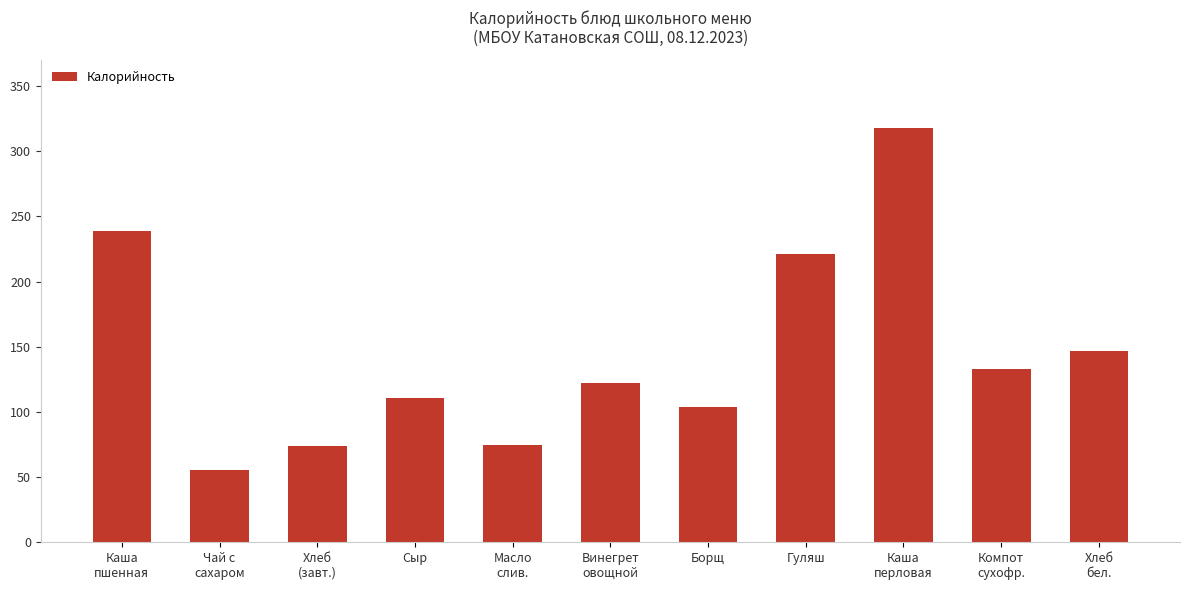

What is the average value?

145.4